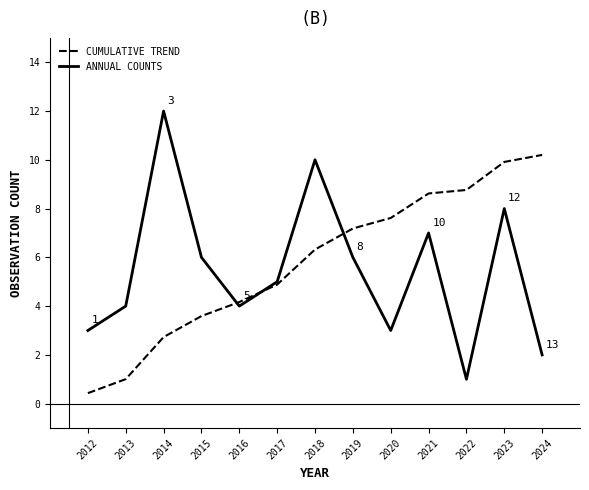

List the series in order of their overall mean, highest first.

CUMULATIVE TREND, ANNUAL COUNTS